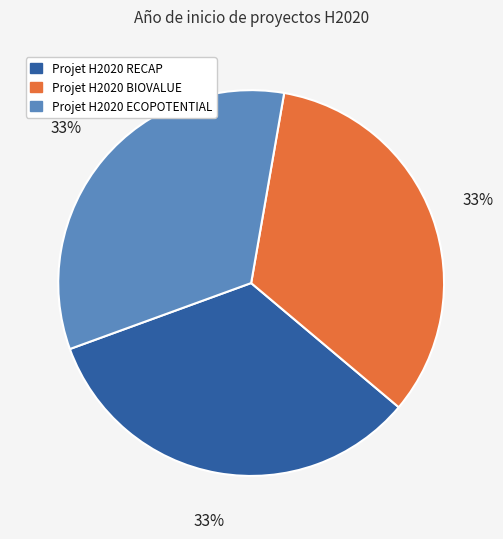

How many slices are in this pie chart?

3